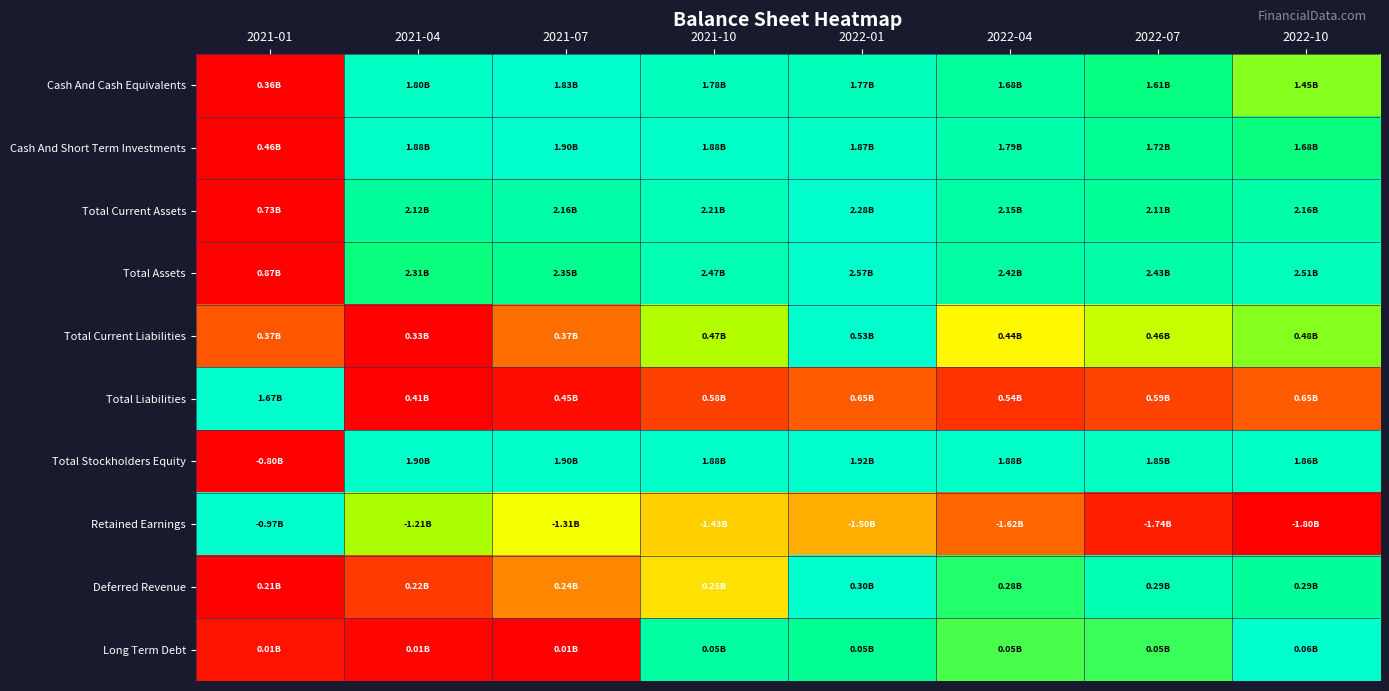

What is the spread (max minus min) of values at 2021-07?

1.0